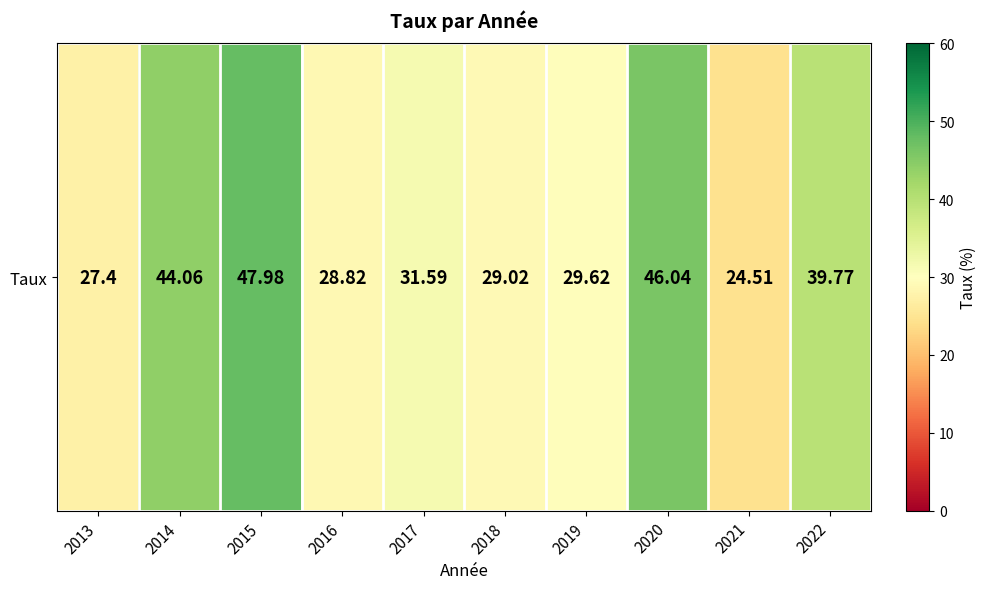

List the labels in order of value, largest first.

2015, 2020, 2014, 2022, 2017, 2019, 2018, 2016, 2013, 2021